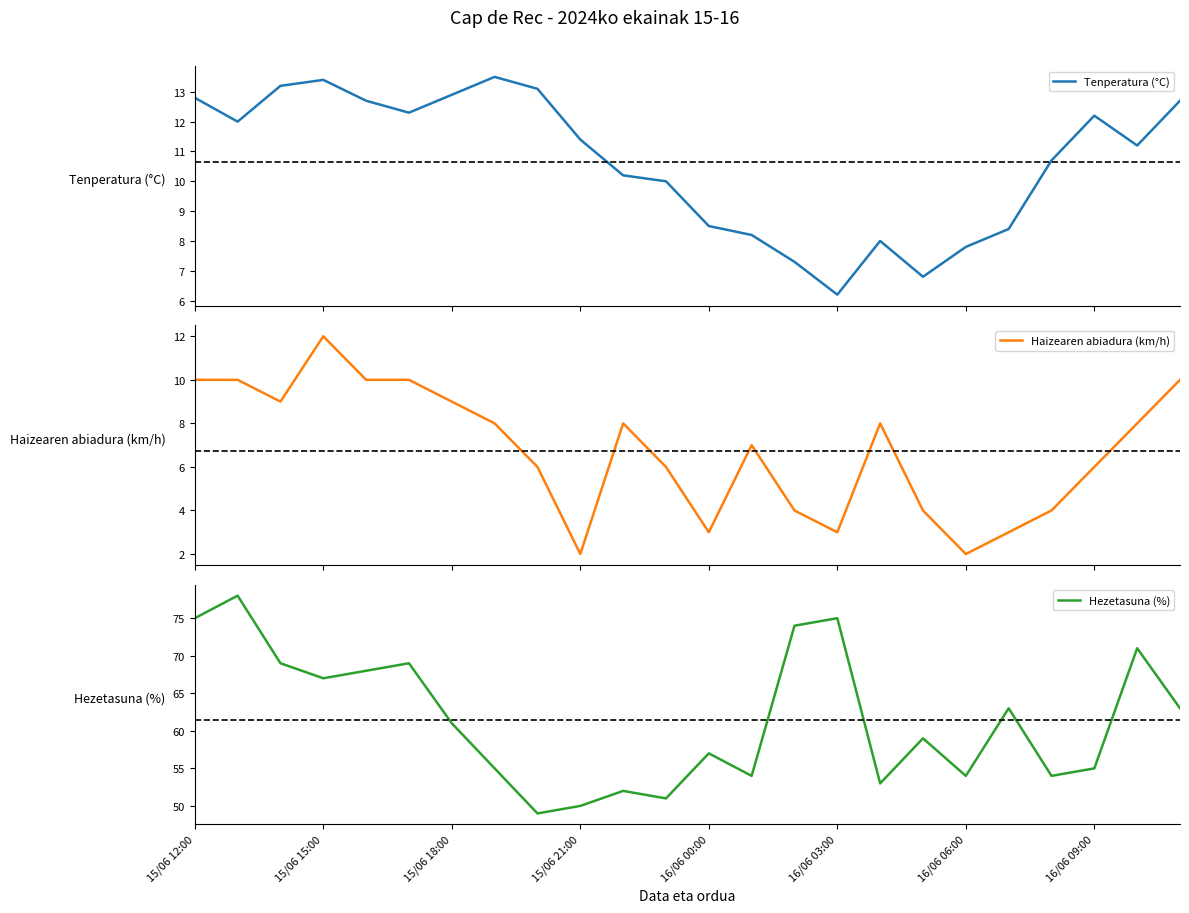

What is the minimum value for Tenperatura (°C)?

6.2